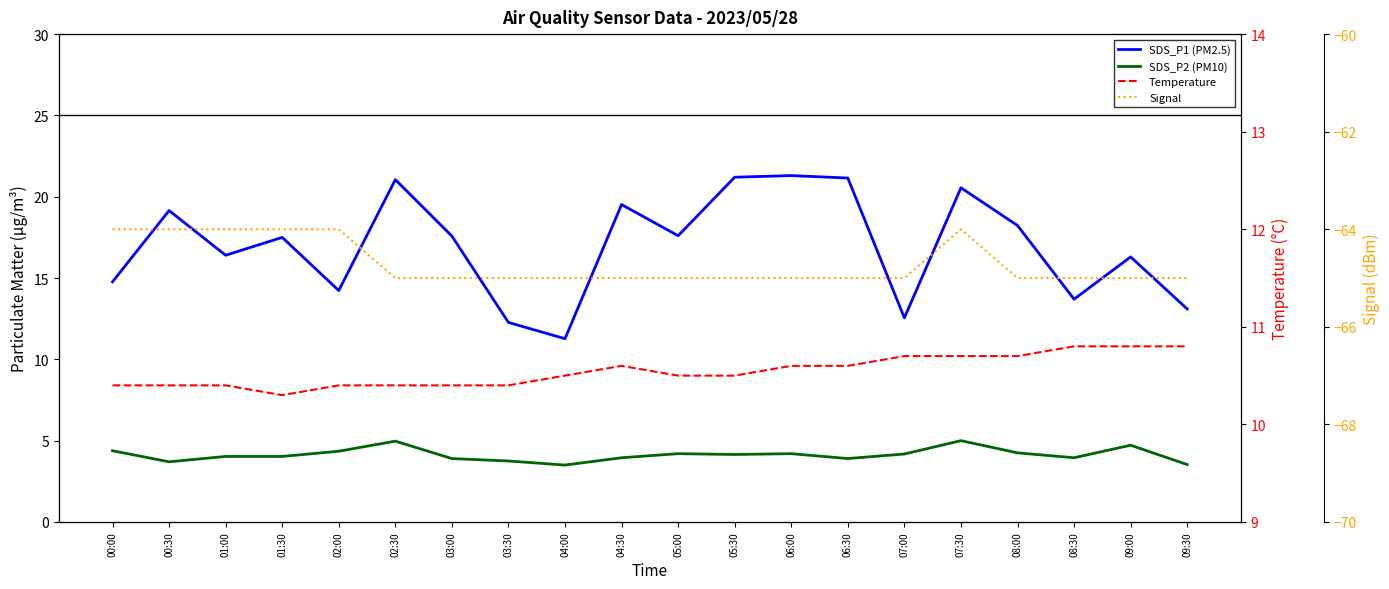

How many data points does each series have?

20